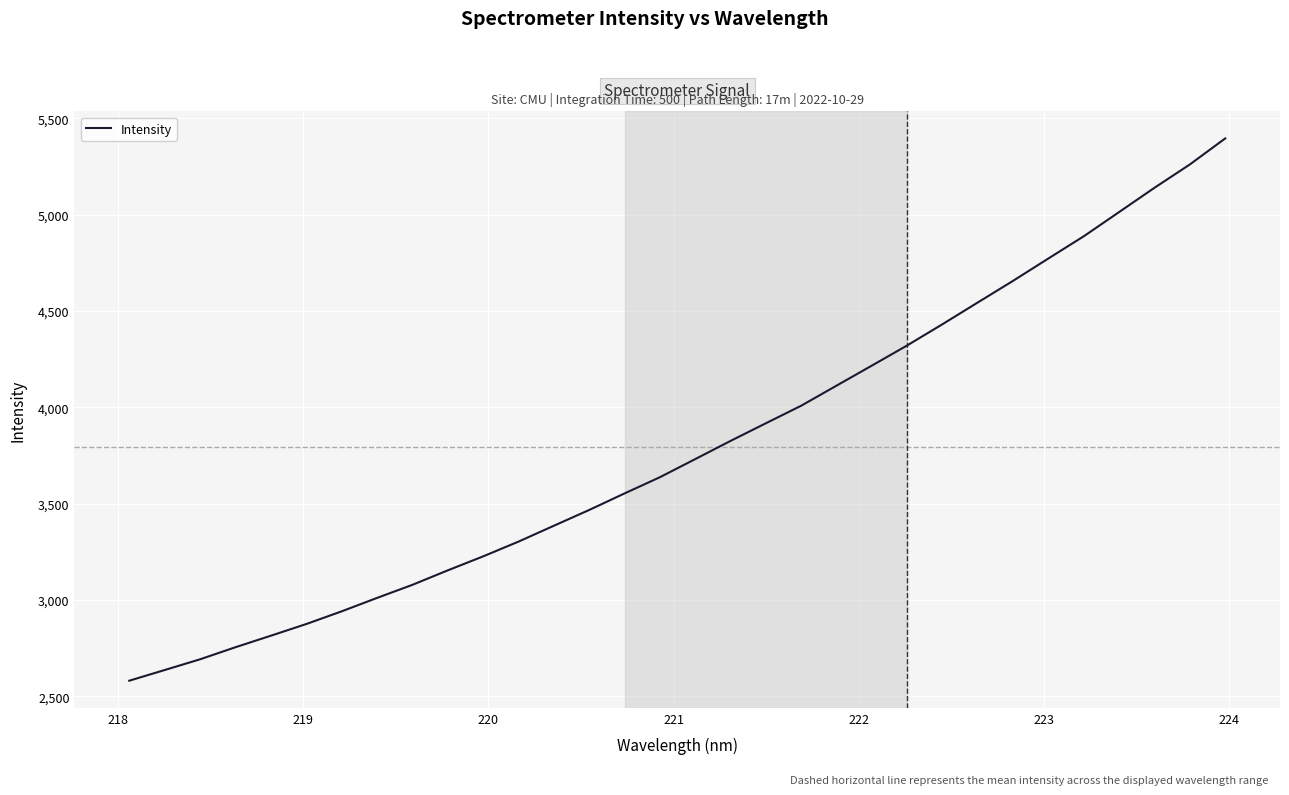

What is the smallest value displayed?

2580.3